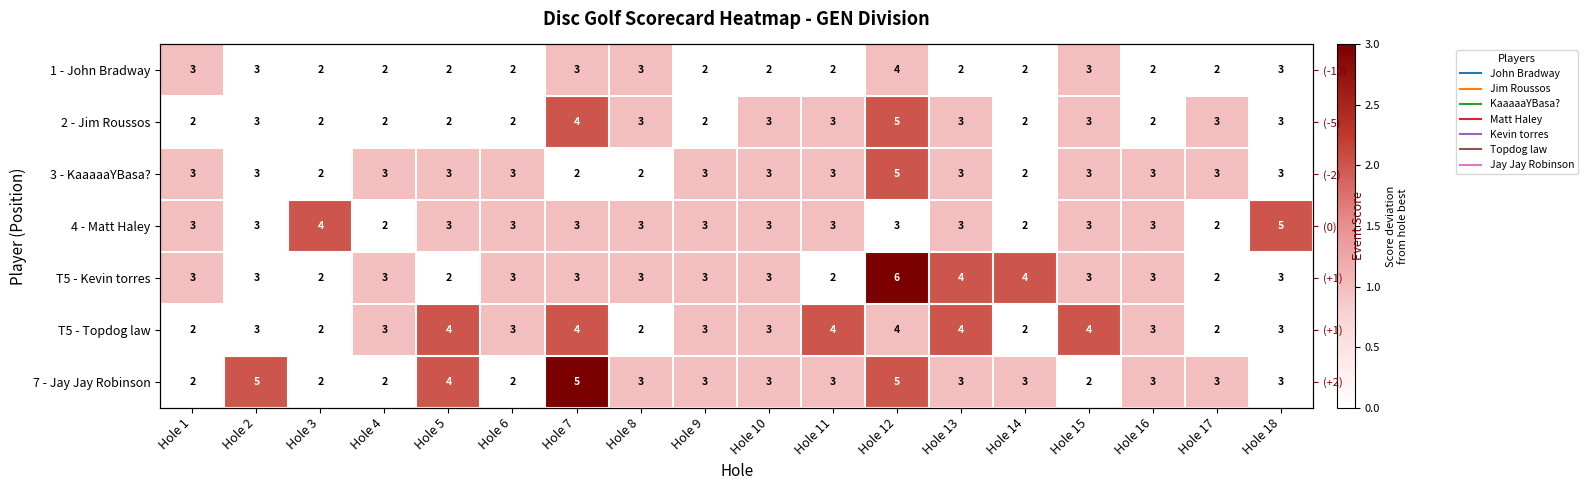

Which series has the largest total across all categories?

7 - Jay Jay Robinson